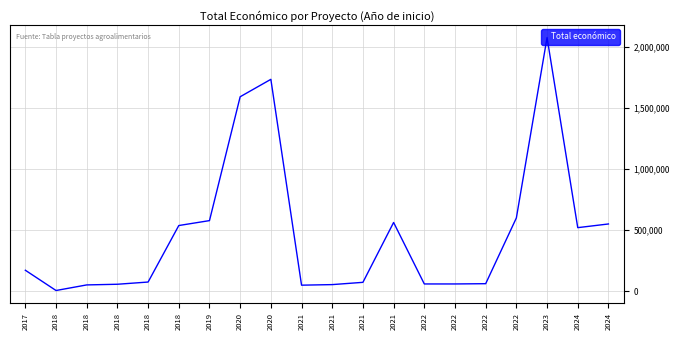

What is the sum of the values at 2018 and 2024?

1057419